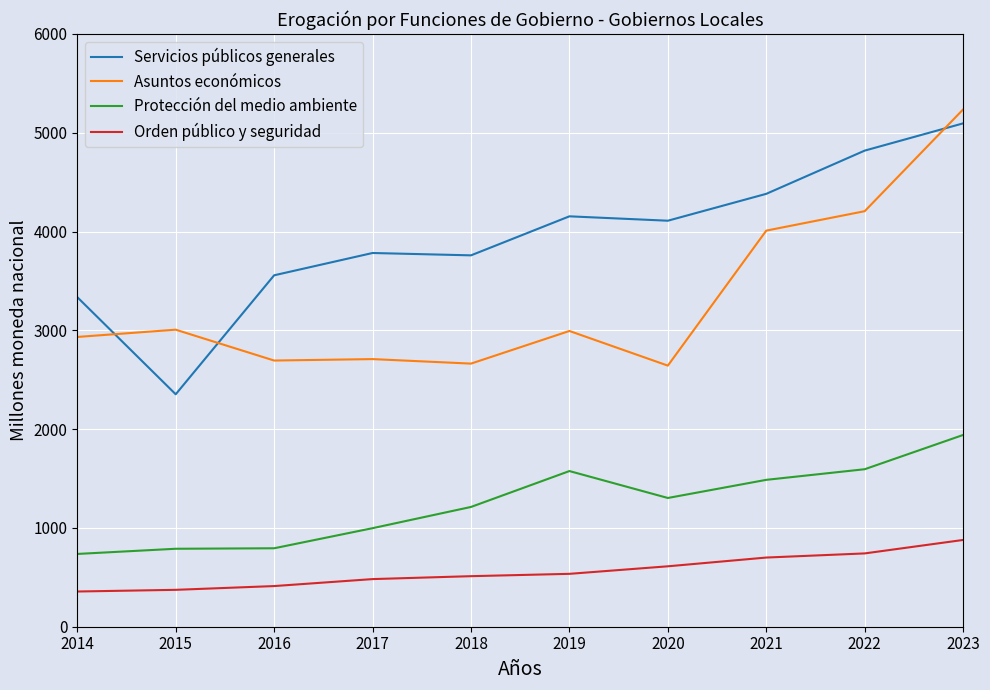

Which series has the largest range (max minus min)?

Servicios públicos generales